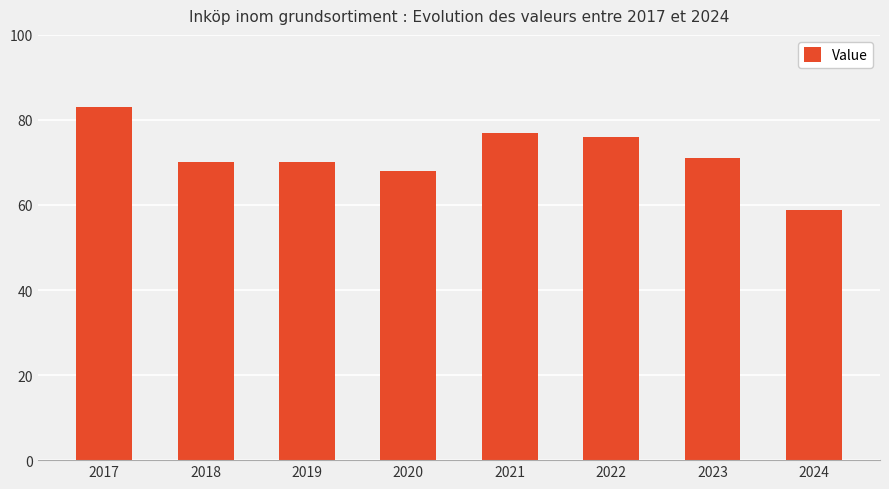

At which label does the data first exceed 70?

2017